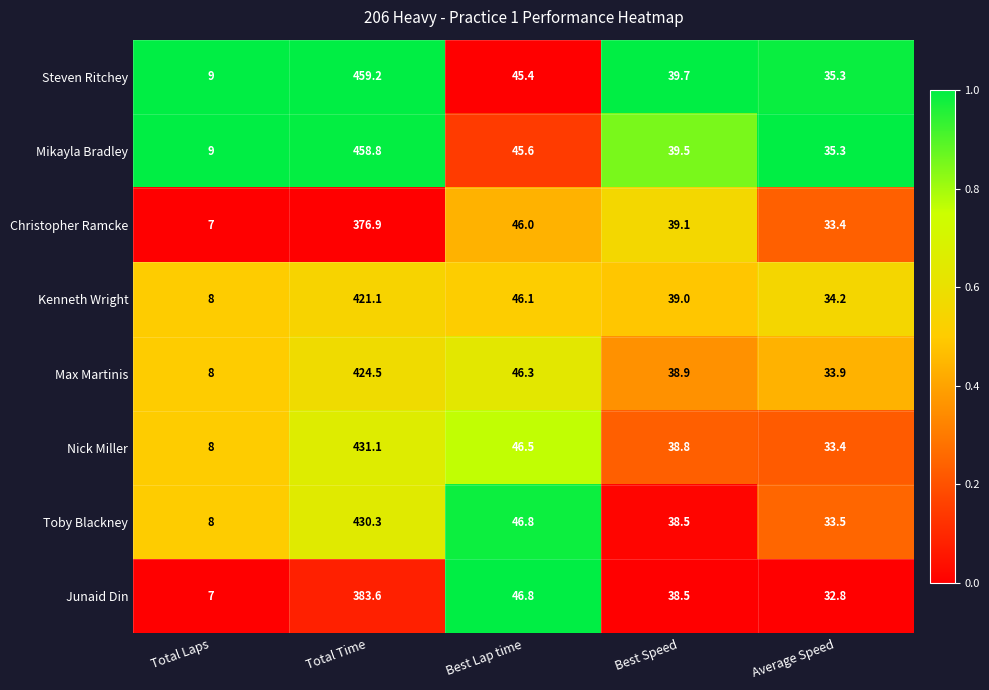

At which label is Mikayla Bradley closest to 233?

Best Lap time